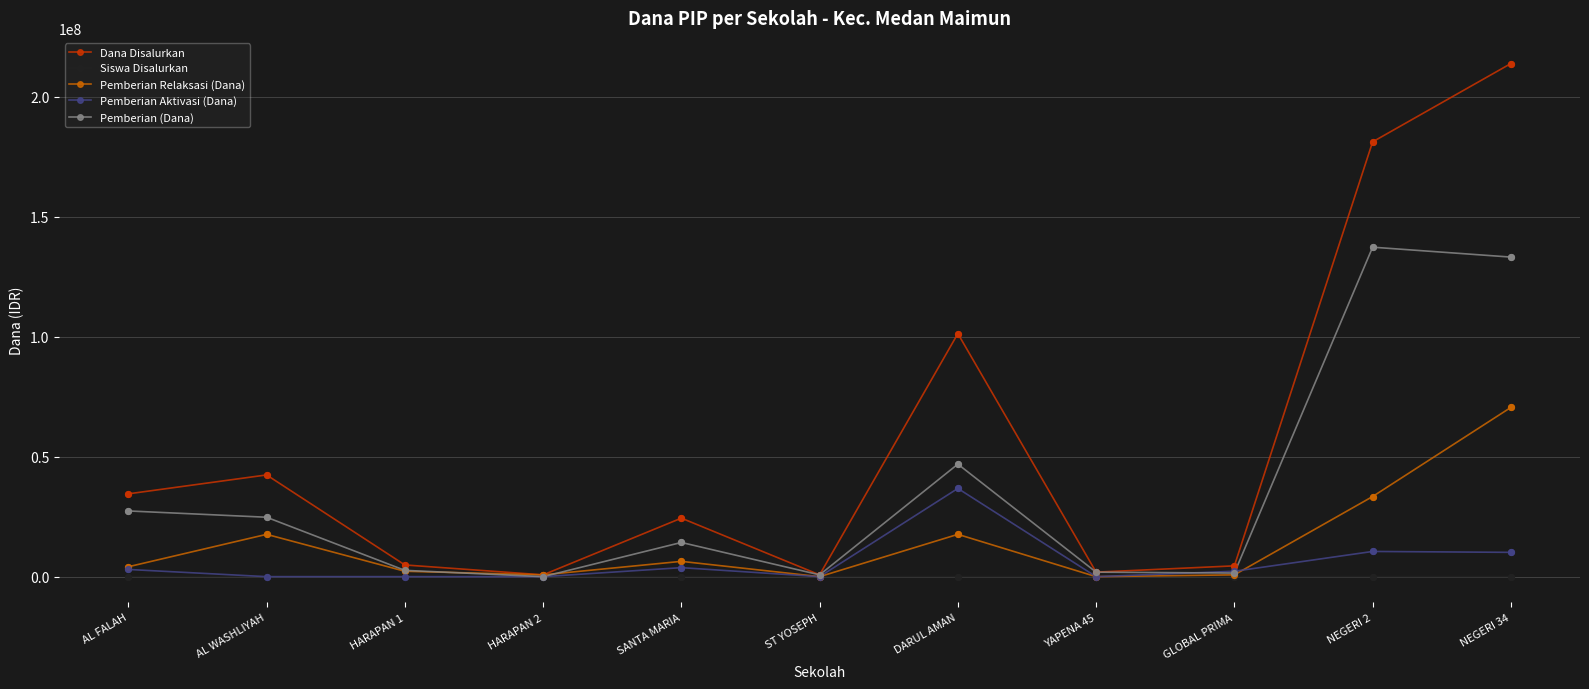

What are all the series names shown in the legend?

Dana Disalurkan, Siswa Disalurkan, Pemberian Relaksasi (Dana), Pemberian Aktivasi (Dana), Pemberian (Dana)